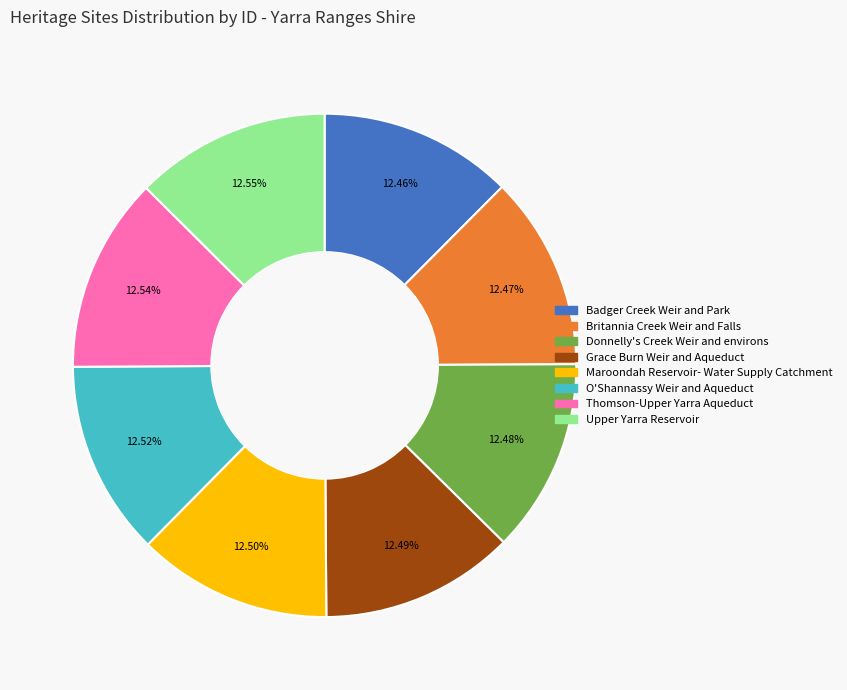

The Thomson-Upper Yarra Aqueduct slice represents 13% of the pie. True or false?

True